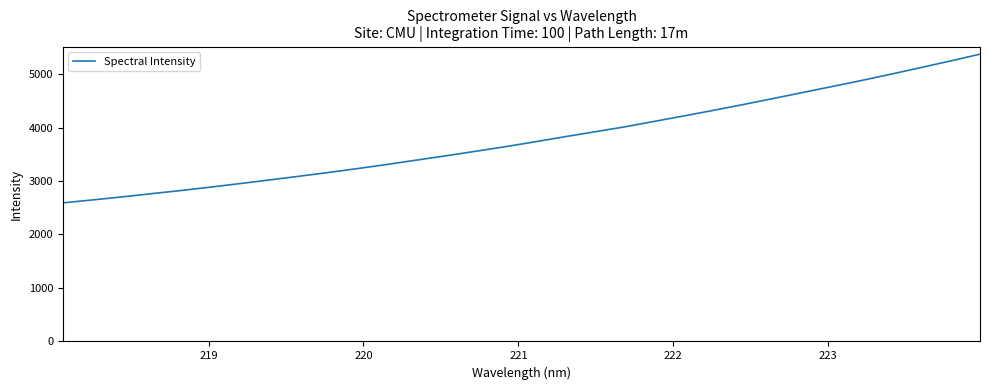

What is the minimum value shown in the chart?

2590.9